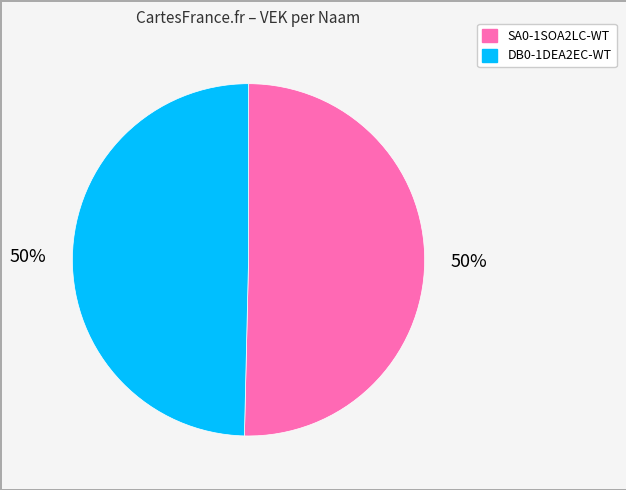

What percentage is the SA0-1SOA2LC-WT slice, to the nearest percent?

50%